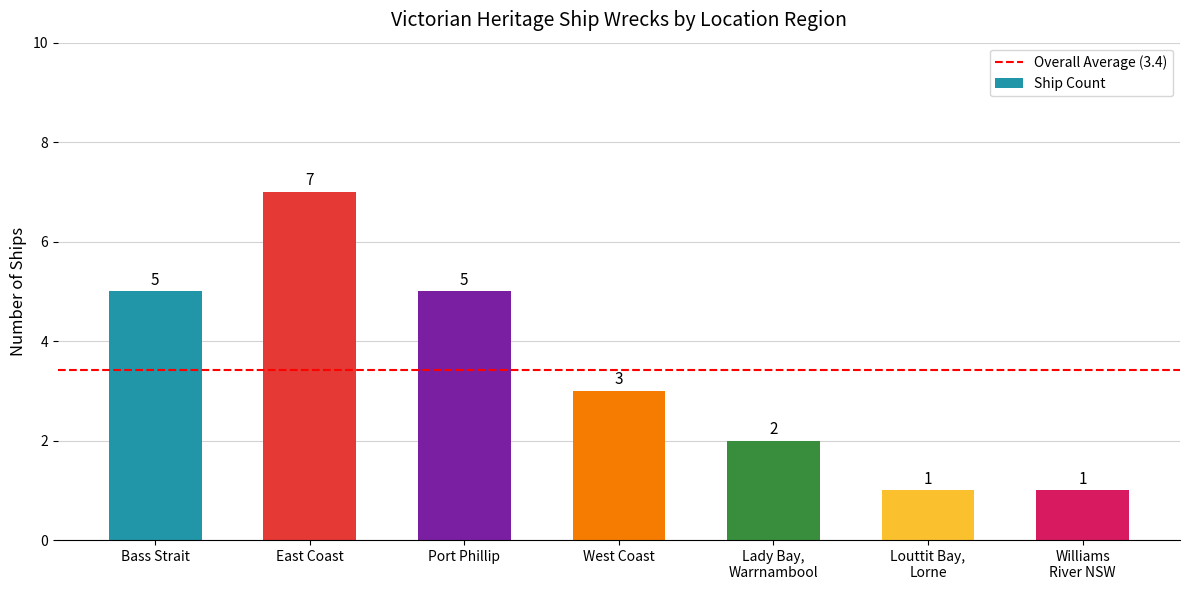

What value does the data have at Bass Strait?

5